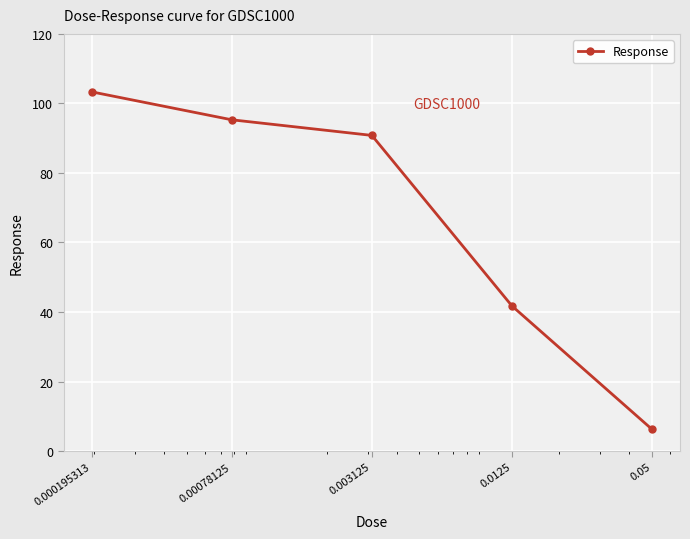

What is the minimum value shown in the chart?

6.3